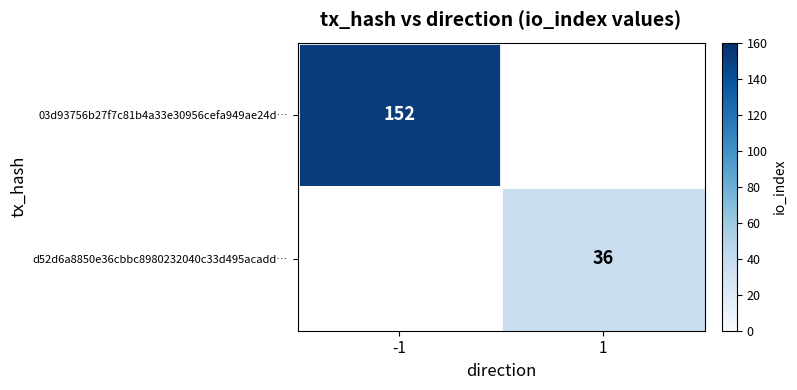

At which label does 03d93756b27f7c81b4a33e30956cefa949ae24d… reach its minimum?

1